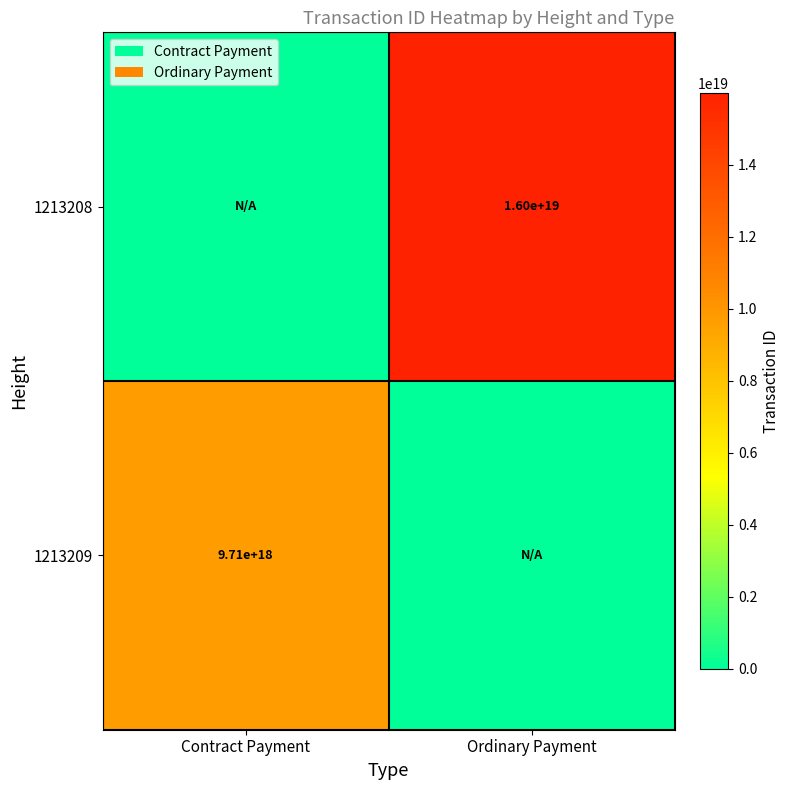

What is the spread (max minus min) of values at Ordinary Payment?

15980447143240812544